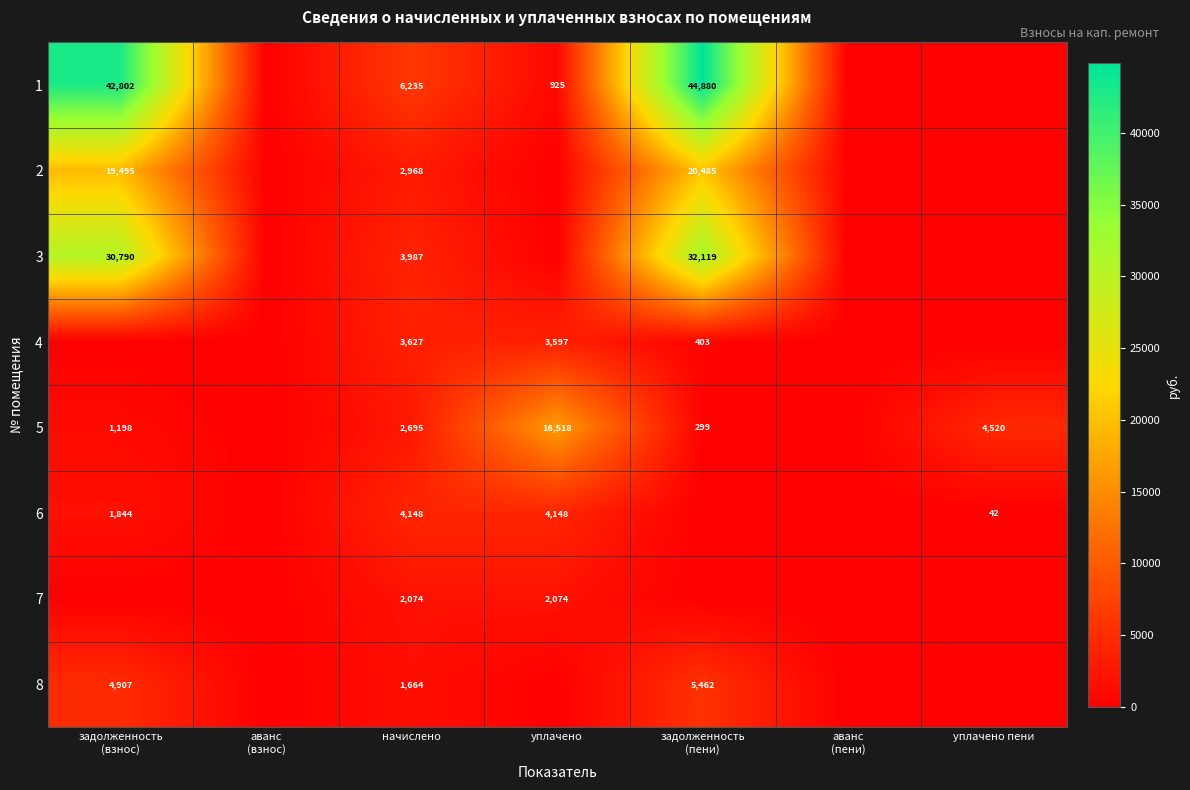

The value of 5 at уплачено пени is 4520. True or false?

True